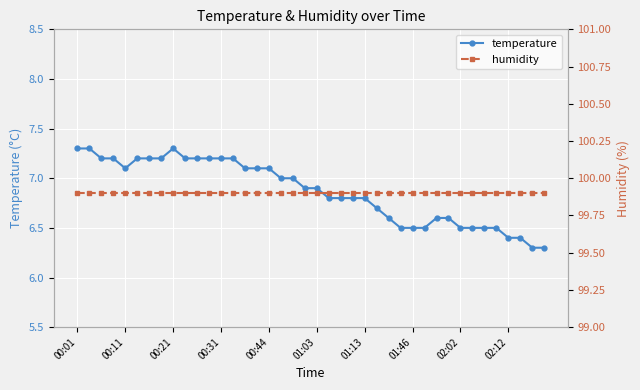

What is the difference between the second highest and second lowest values in the temperature series?

1.0